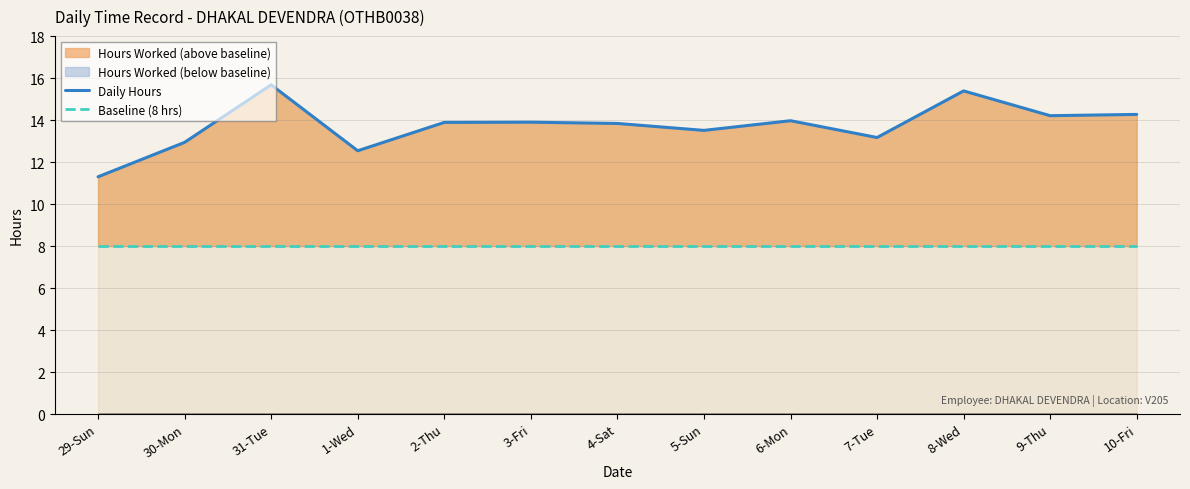

Is the value of Baseline (8 hrs) at 9-Thu greater than the value of Daily Hours at 8-Wed?

No